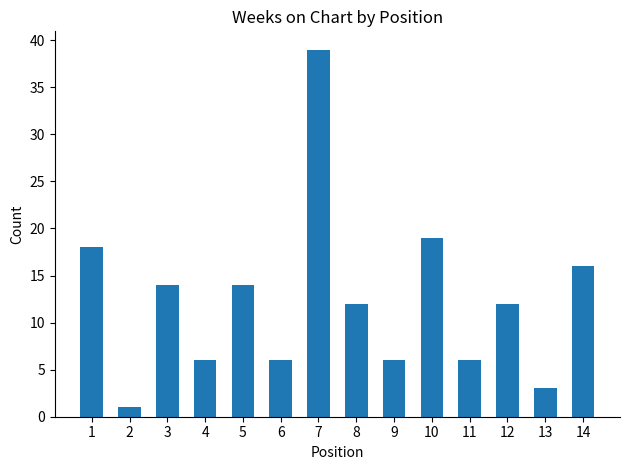

At which category does the chart reach its peak across all series?

7